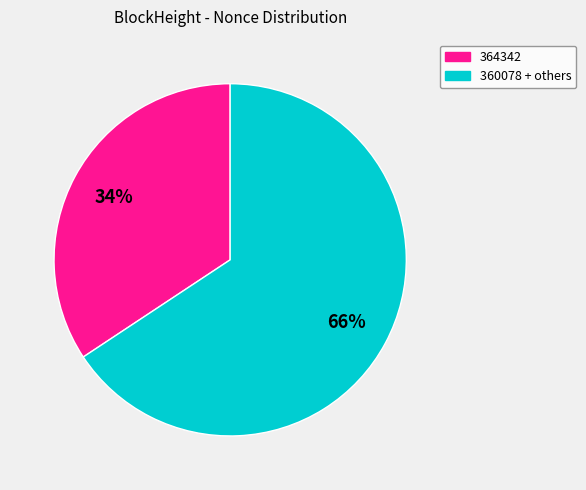

Approximately how many times larger is the value at 360078 + others compared to 364342?

1.9